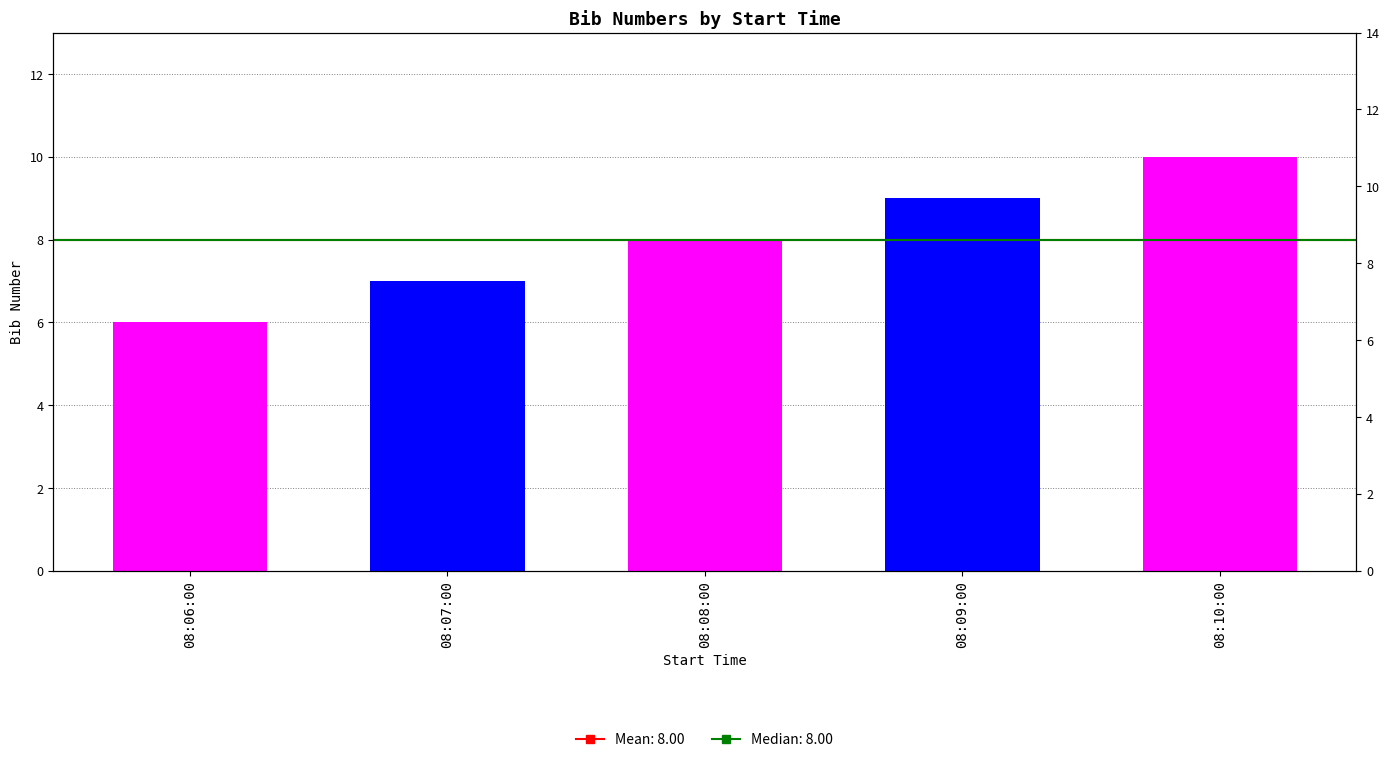

The chart shows a value of 7 at 08:07:00. True or false?

True